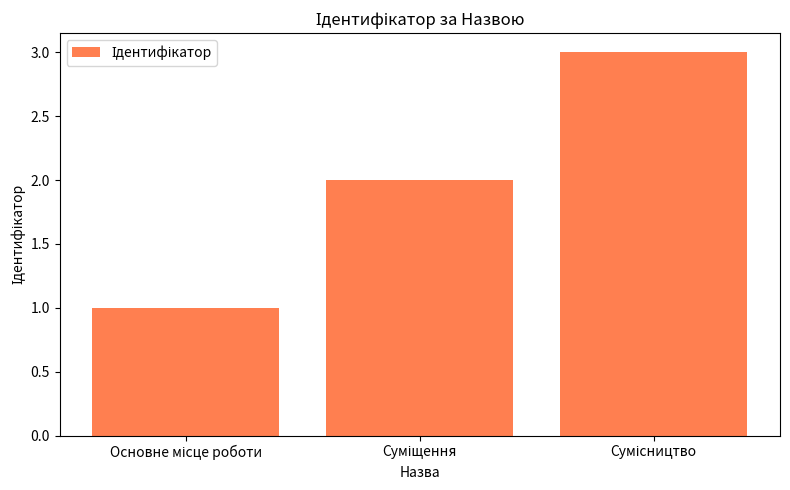

What is the greatest value displayed?

3